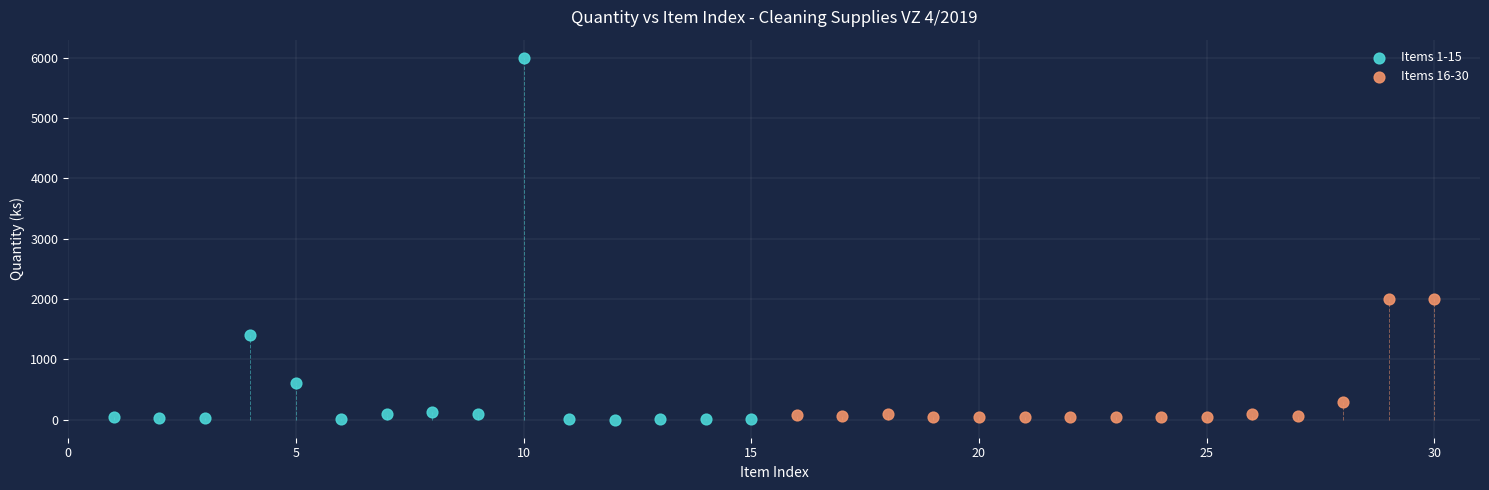

Which series contains the highest Y value?

Items 1-15